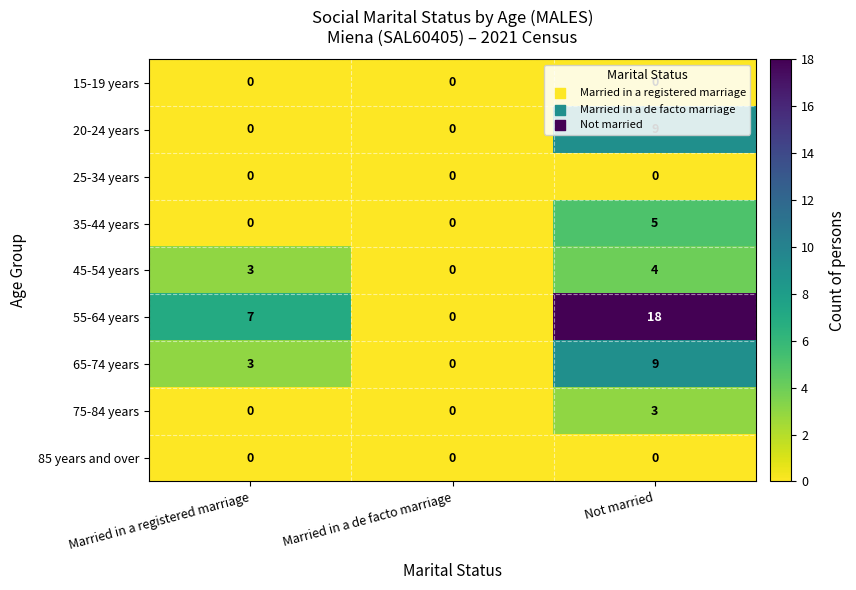

The 65-74 years series shows 0 at Married in a de facto marriage. True or false?

True